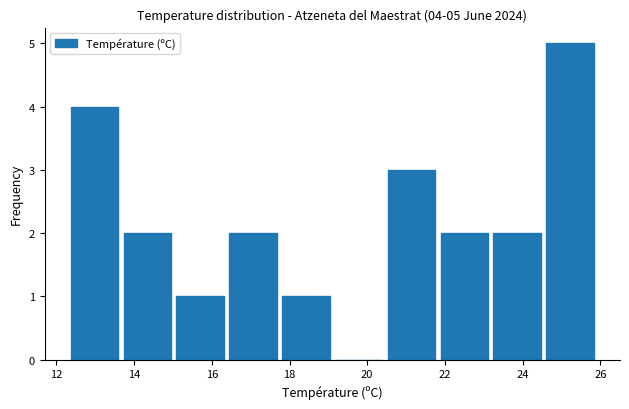

Over which range of the x-axis is the bar tallest?

24.54 to 25.90